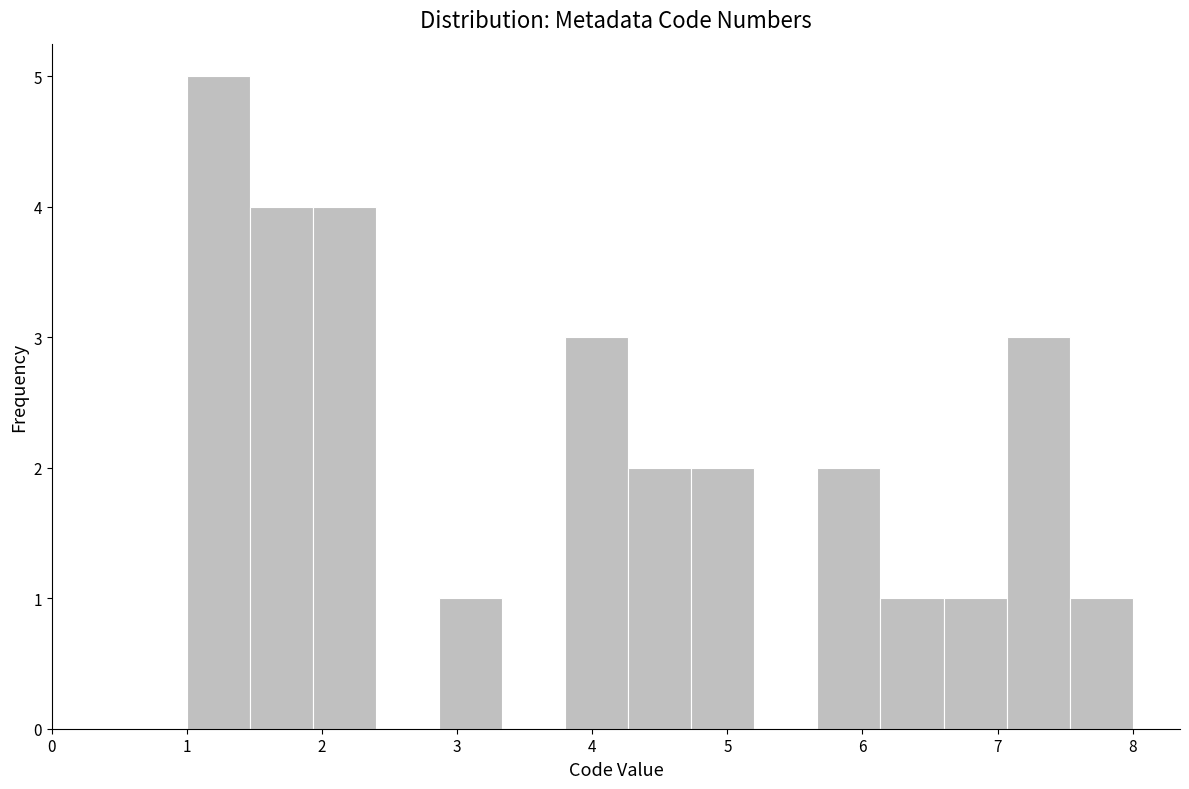

Reading left to right, list every bar in this chart as the range it spans on the x-axis followed by its height. Neither the bar edges nor the heights are printed on the chart, so give them approximately, as read against the axes.

1.0 to 1.5: 5
1.5 to 1.9: 4
1.9 to 2.4: 4
2.4 to 2.9: 0
2.9 to 3.3: 1
3.3 to 3.8: 0
3.8 to 4.3: 3
4.3 to 4.7: 2
4.7 to 5.2: 2
5.2 to 5.7: 0
5.7 to 6.1: 2
6.1 to 6.6: 1
6.6 to 7.1: 1
7.1 to 7.5: 3
7.5 to 8.0: 1